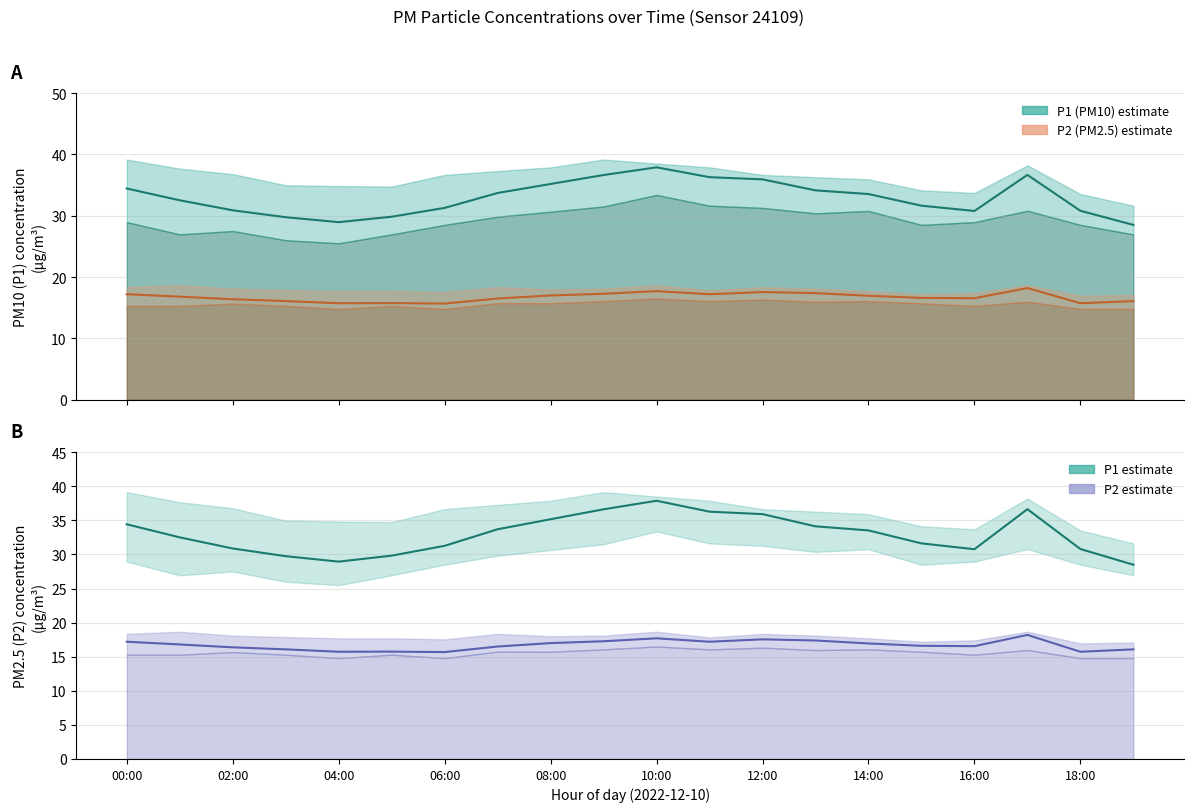

True or false: P1 and P2 (PM2.5) cross at least once.

False